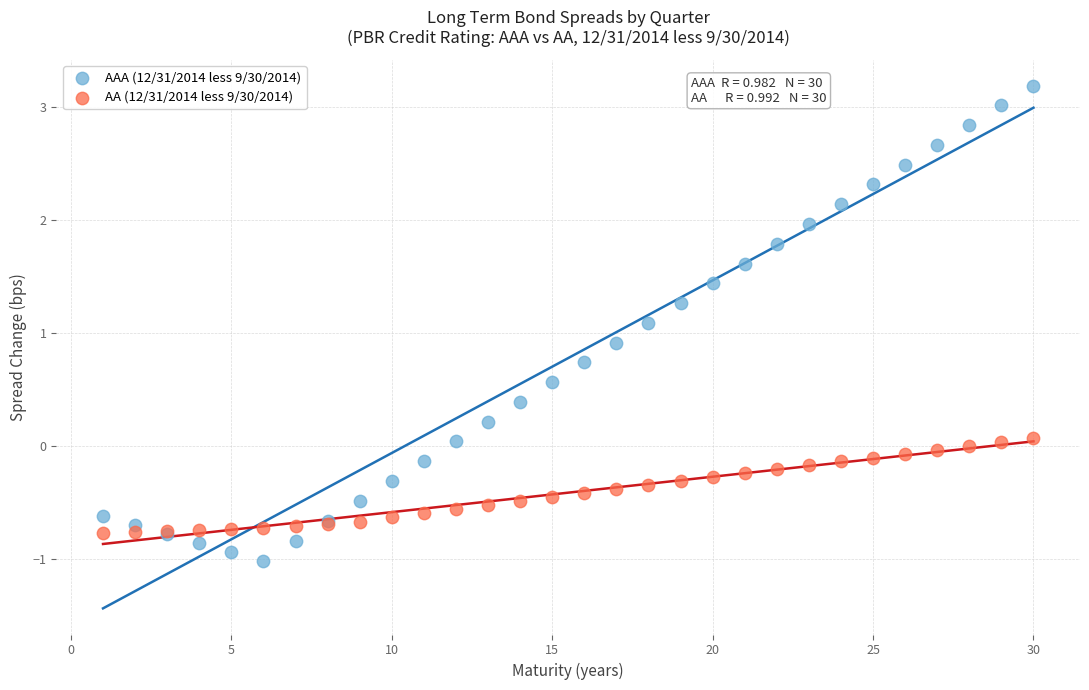

Which series has the largest Y range (max minus min)?

AAA (12/31/2014 less 9/30/2014)